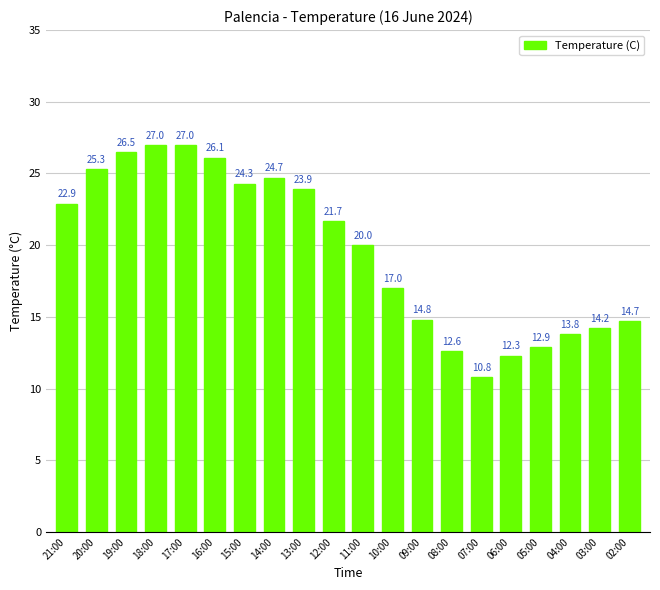

What is the label of the 3rd bar from the right?

04:00